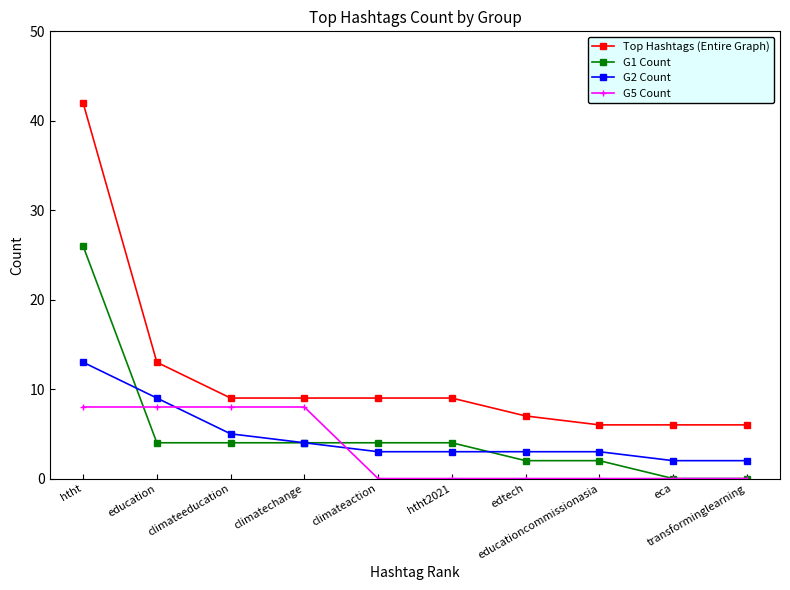

List the series in order of their peak value, highest first.

Top Hashtags (Entire Graph), G1 Count, G2 Count, G5 Count